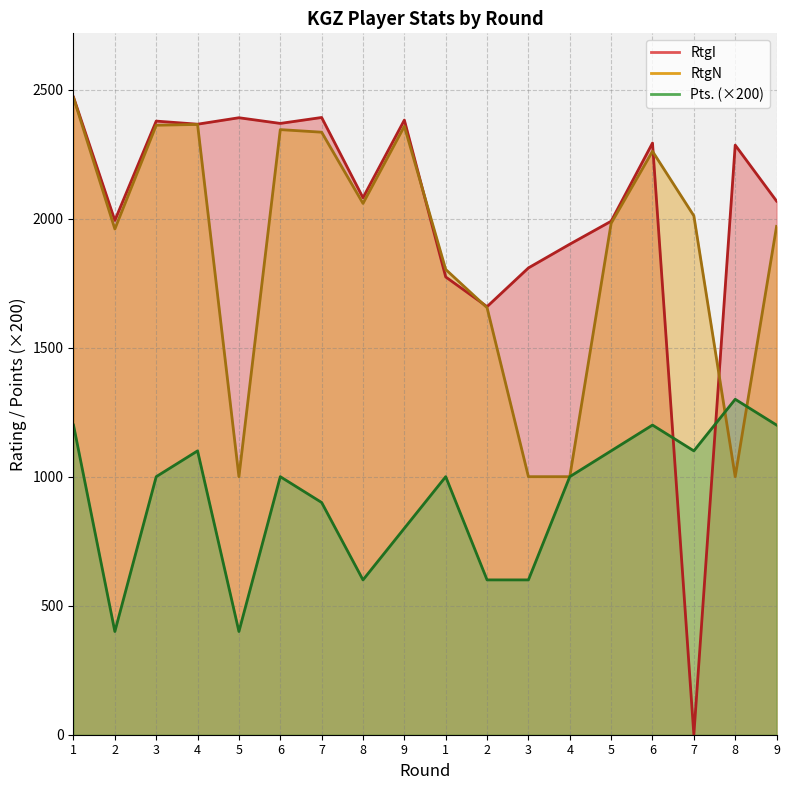

What is the sum of the Pts. values at 5 and 6?

2300